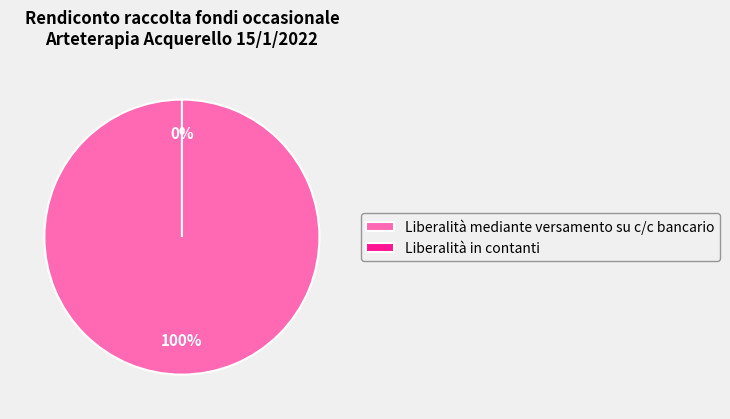

To the nearest percent, what is the average slice percentage?

50%